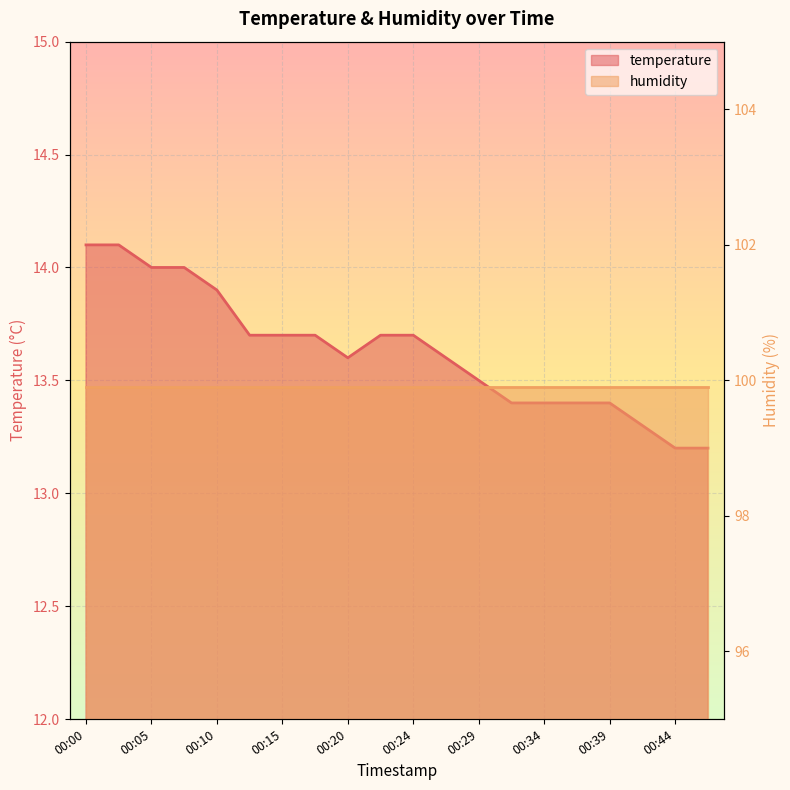

How many points are lower than both their immediate neighbors (excluding endpoints)?

1